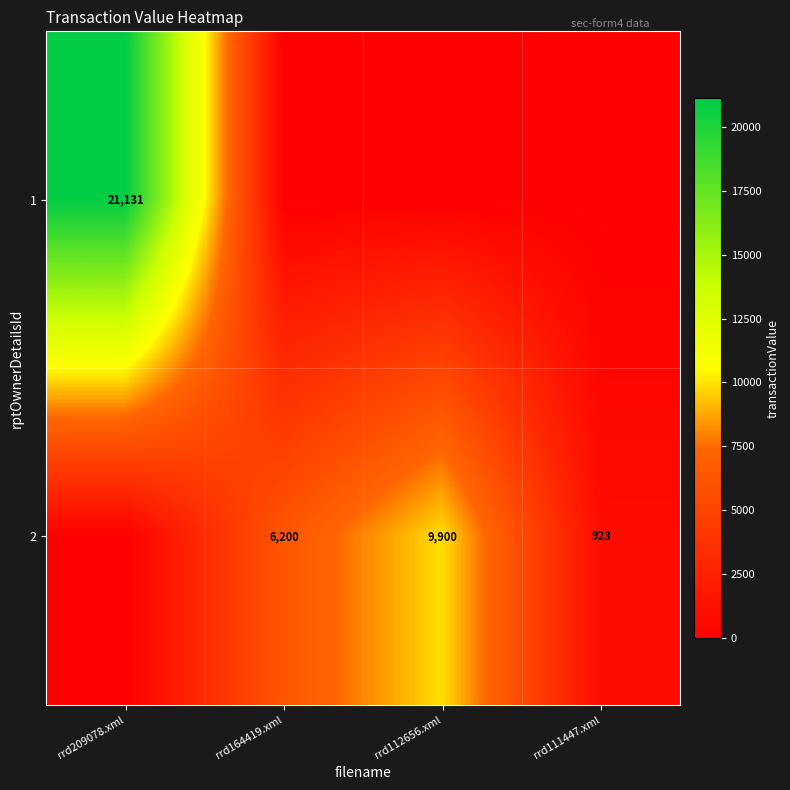

What is the maximum value shown in the chart?

21131